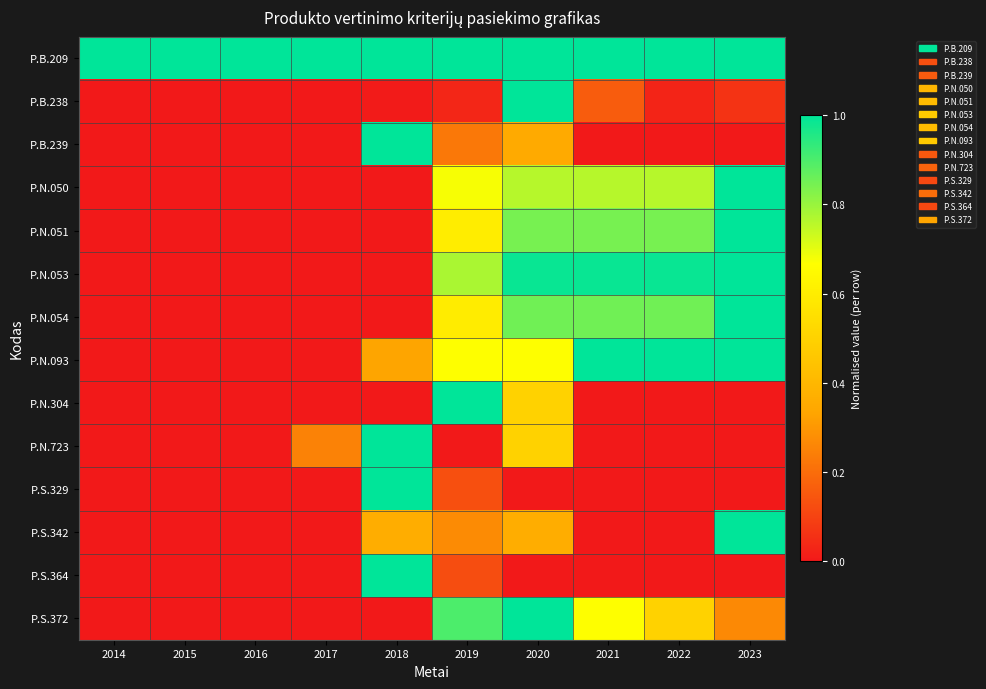

At which category is the sum across all series the highest?

2020